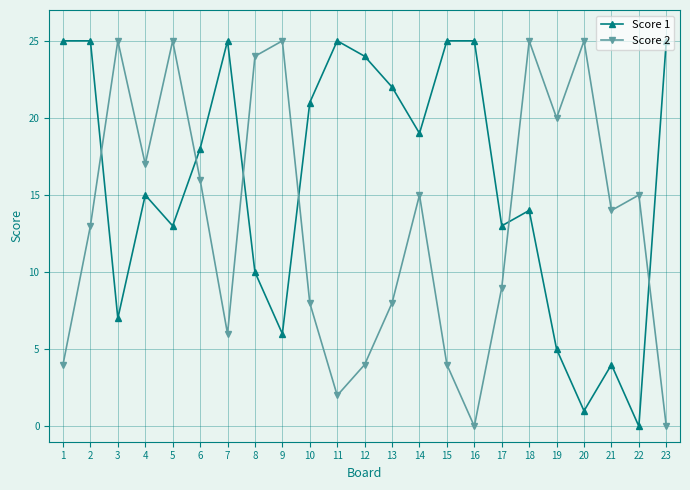

What is the difference between the Score 1 values at 1 and 14?

6